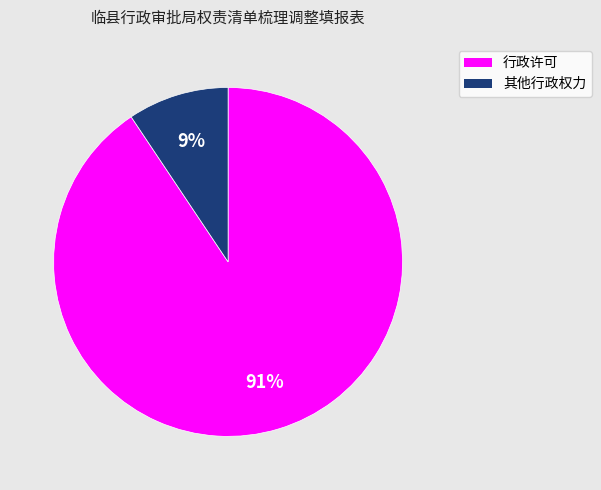

To the nearest percent, what is the combined percentage of 行政许可 and 其他行政权力?

100%